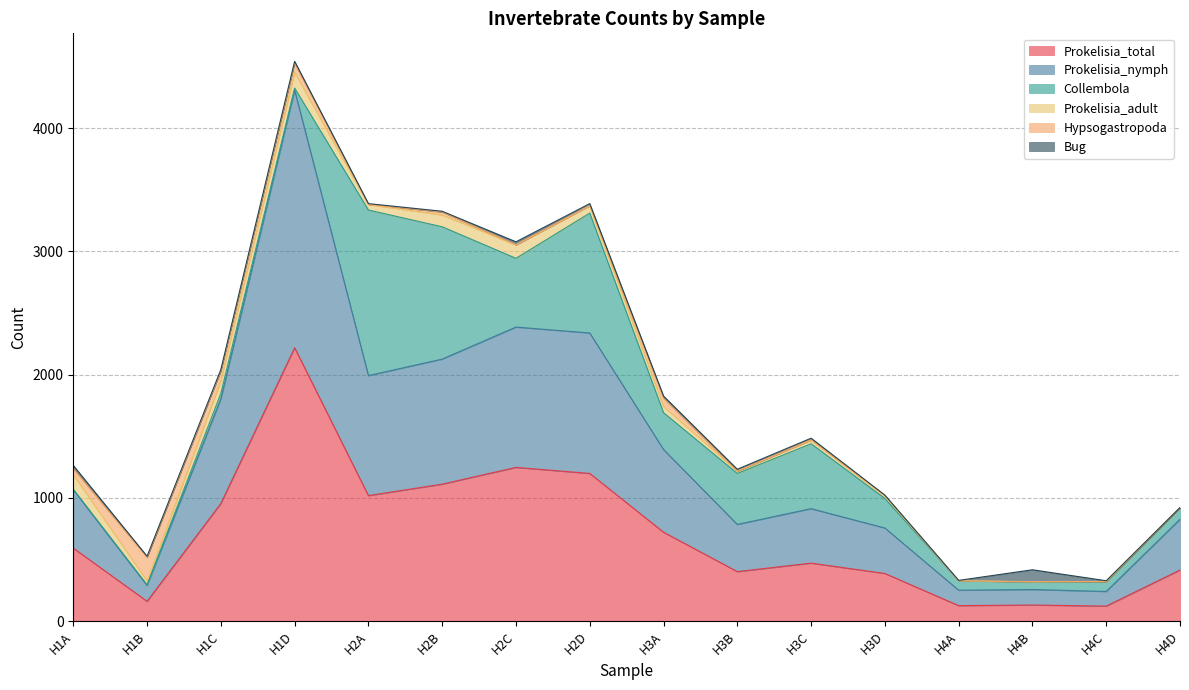

After their last crossing, which series has the higher values: Prokelisia_adult or Bug?

Prokelisia_adult